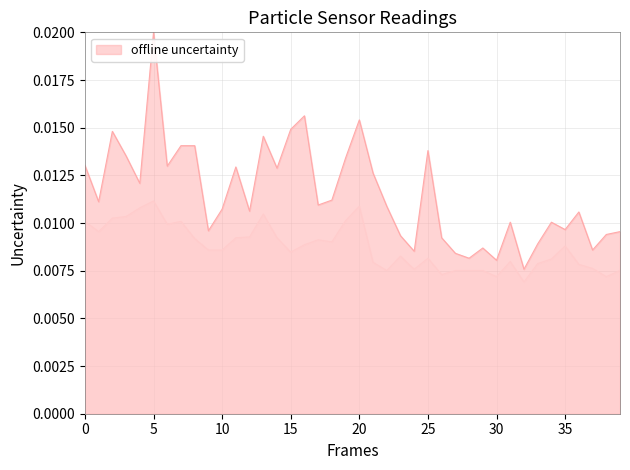

At which category does SDS_P1 reach its first local peak?

00:05